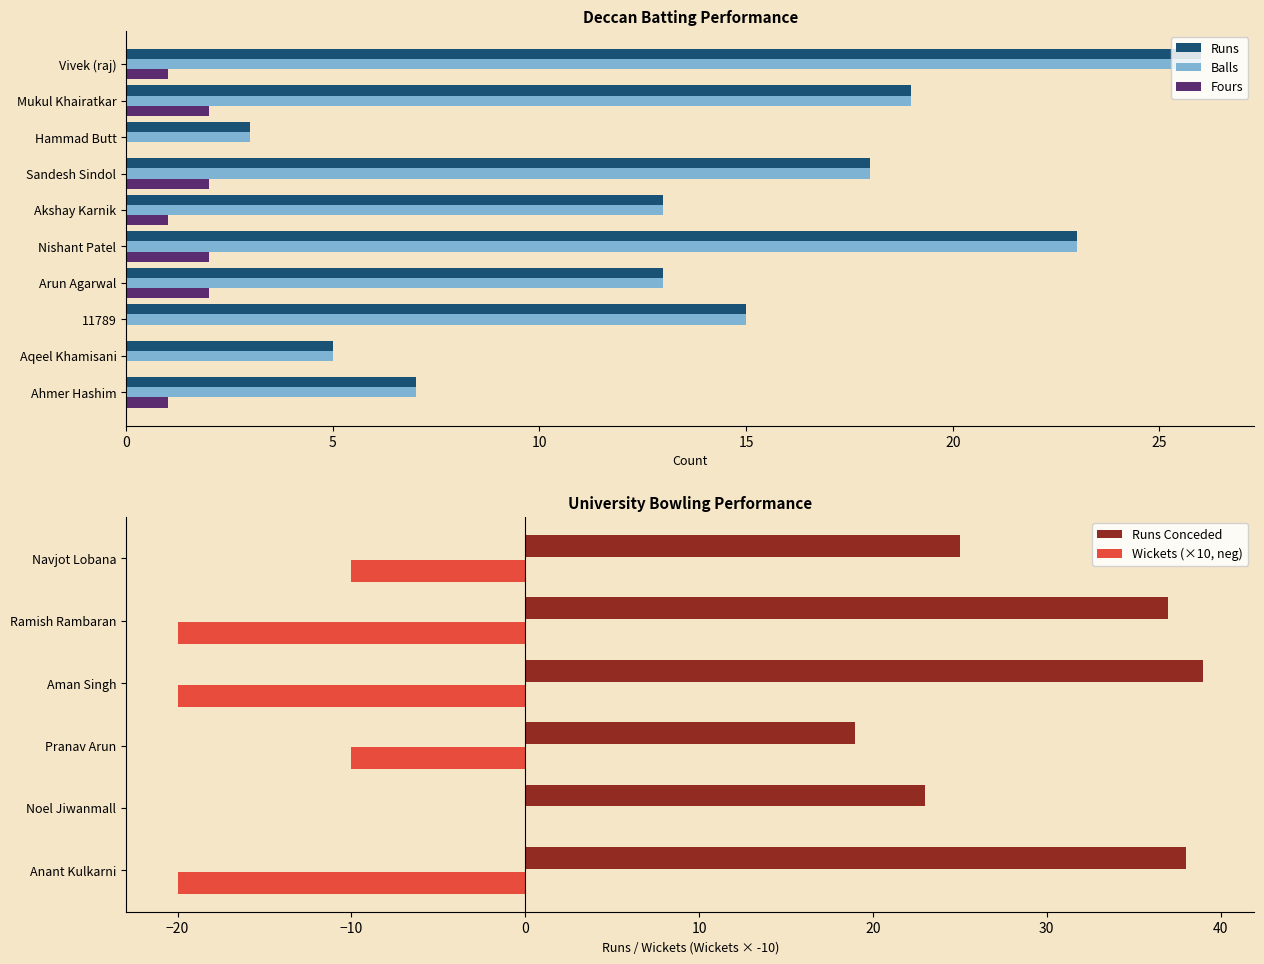

Which category has the highest value in the Fours series?

Arun Agarwal